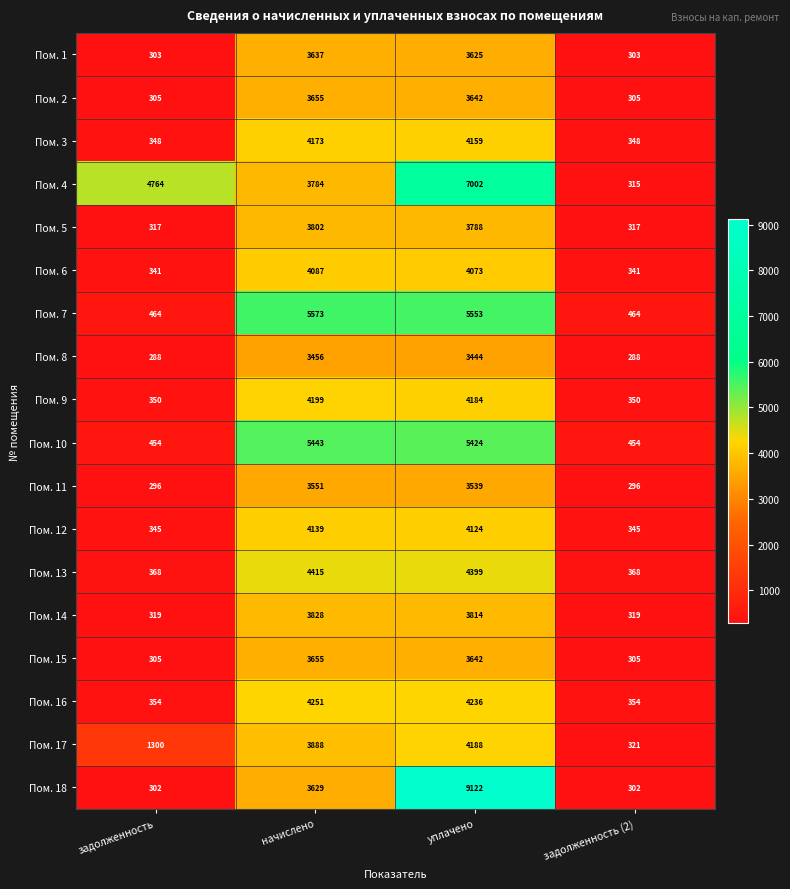

True or false: Пом. 2 has a value of 537 at задолженность.

False